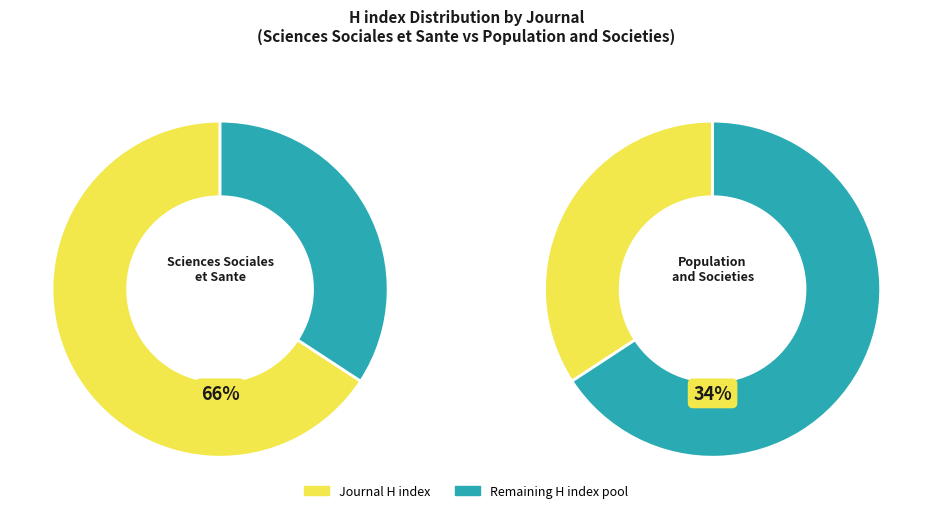

True or false: Population and Societies accounts for 22% of the total.

False